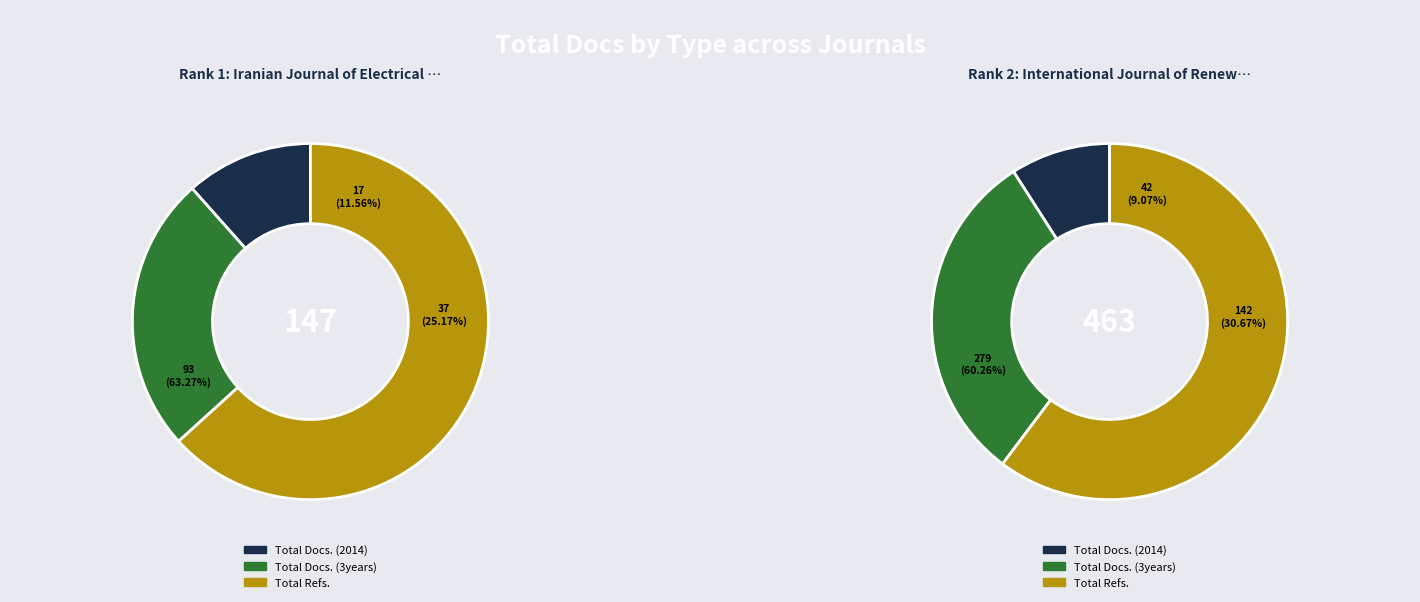

Which slice represents more than half of the pie?

International Journal of Renewable Energy